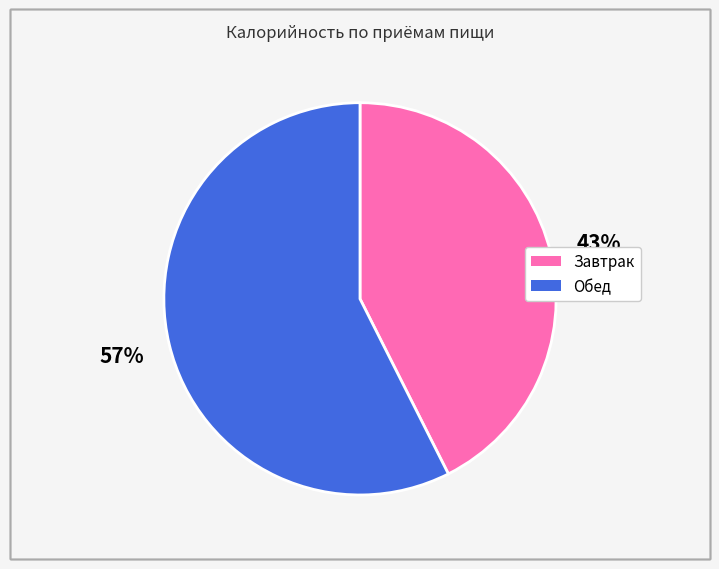

True or false: Обед accounts for 57% of the total.

True